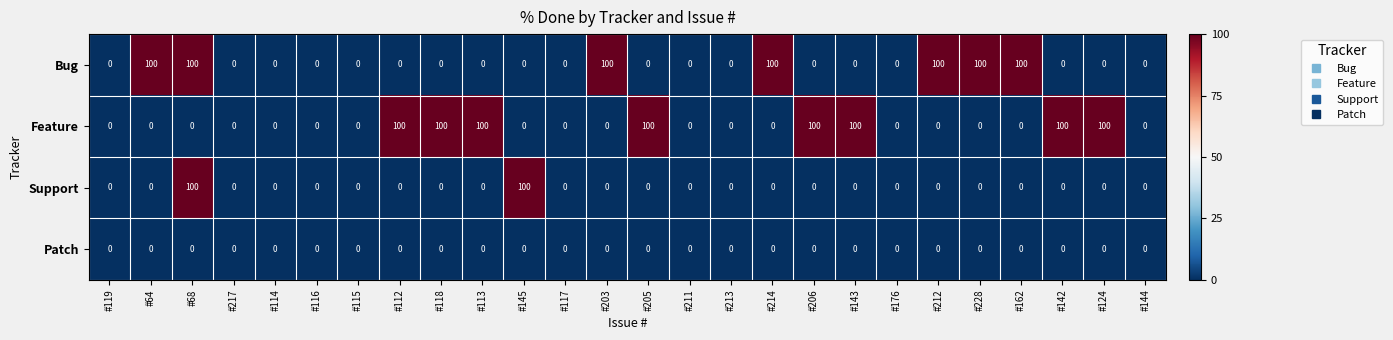

What is the greatest value displayed?

100